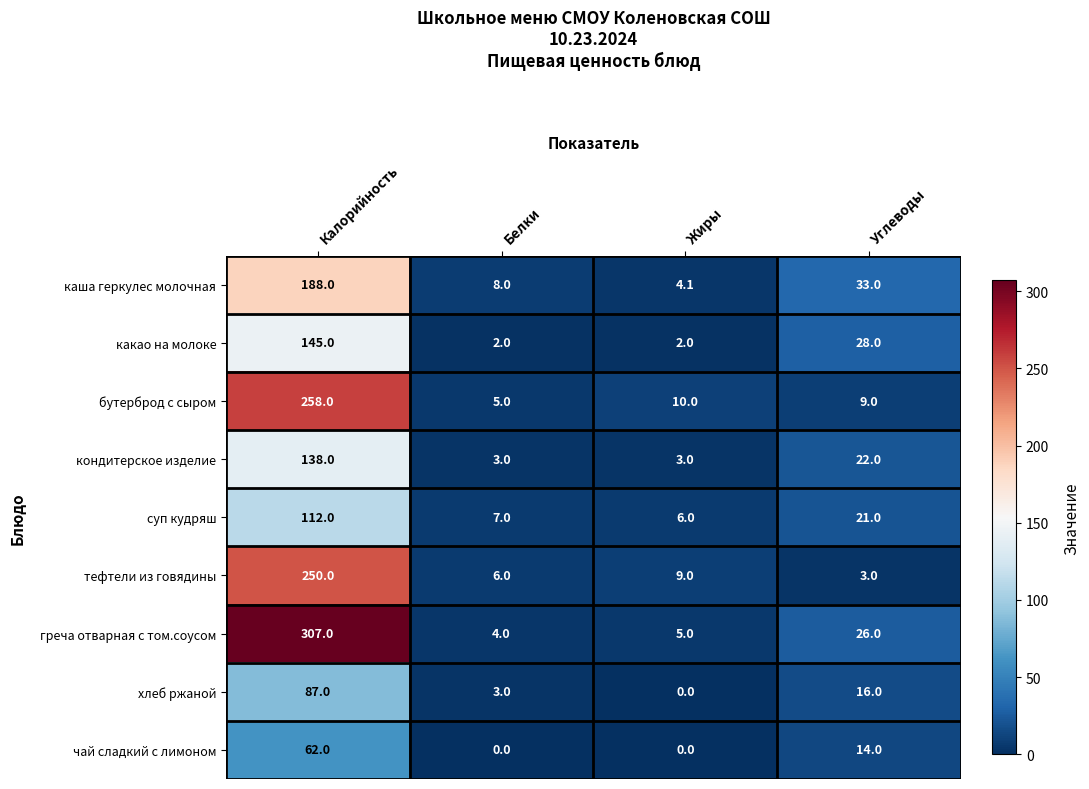

Where does the суп кудряш series first go above 21?

Калорийность